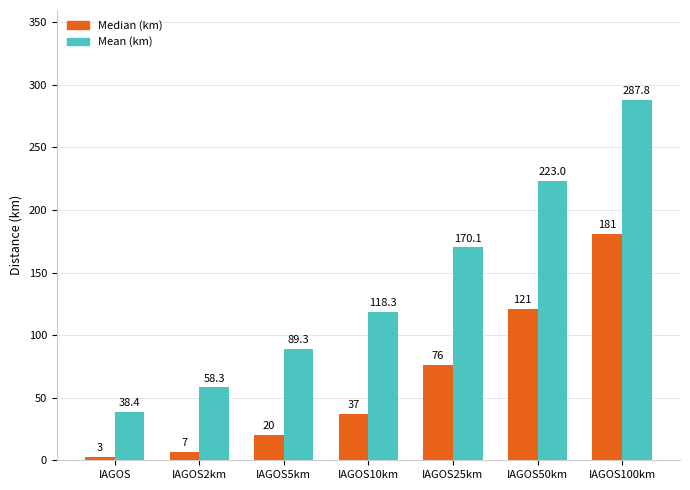

What is the total value across all series at IAGOS25km?

246.1